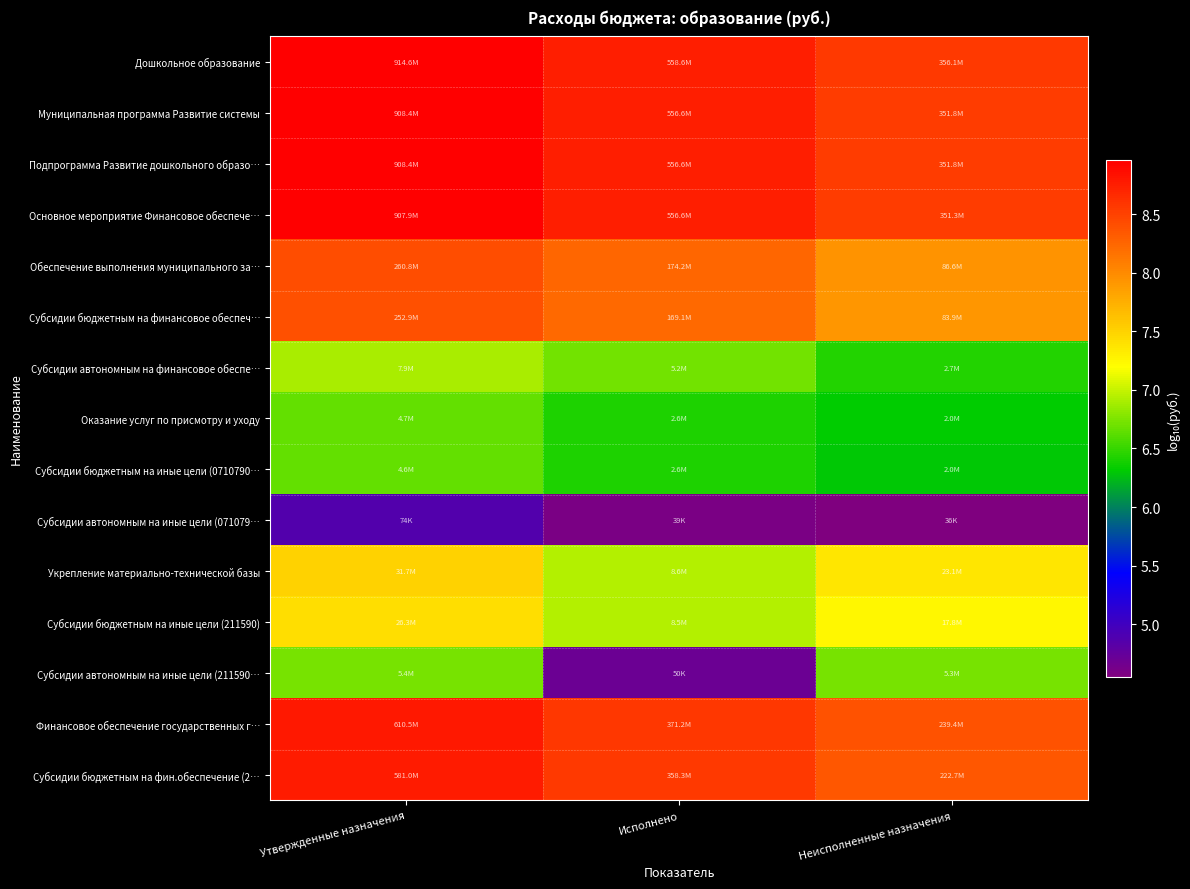

At which category is the sum across all series the highest?

Утвержденные назначения